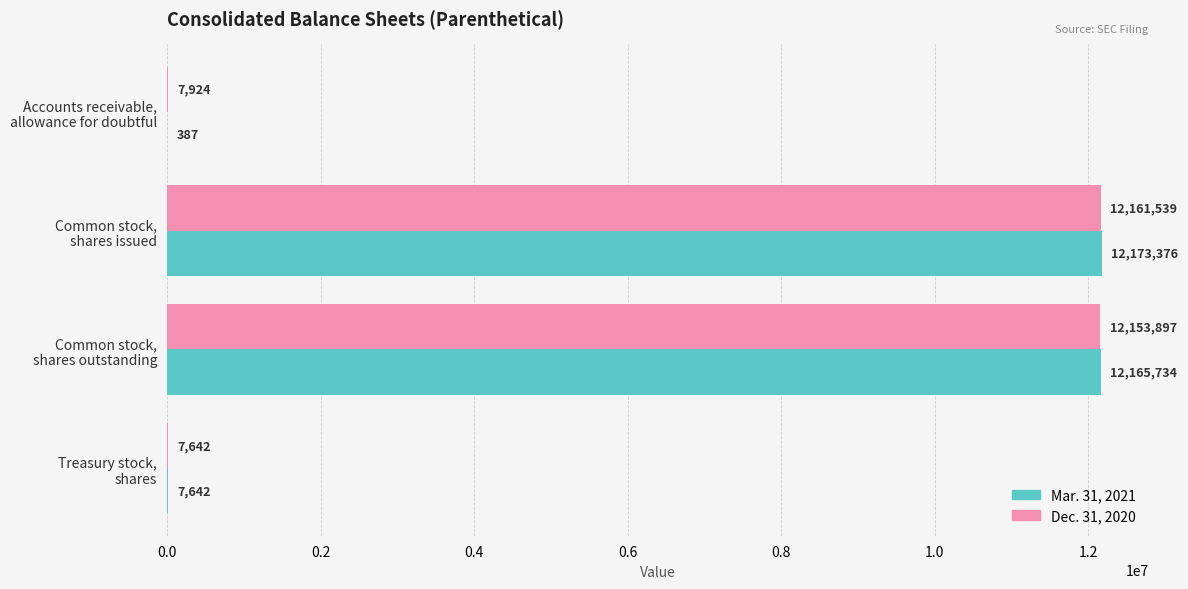

Which category has the highest value across all series?

Common stock,
shares issued